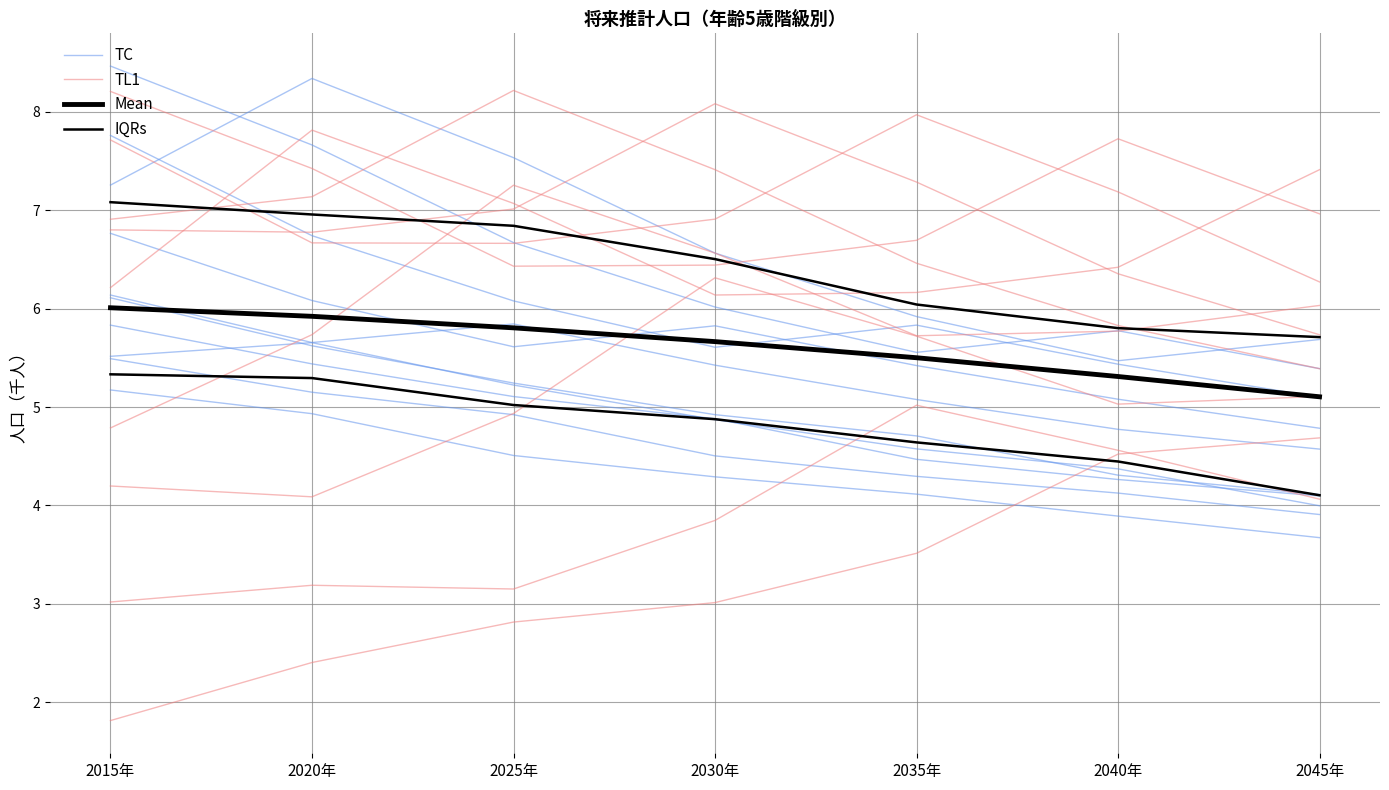

True or false: 年齢別(青系) has more than 2 points higher than both neighbors.

False